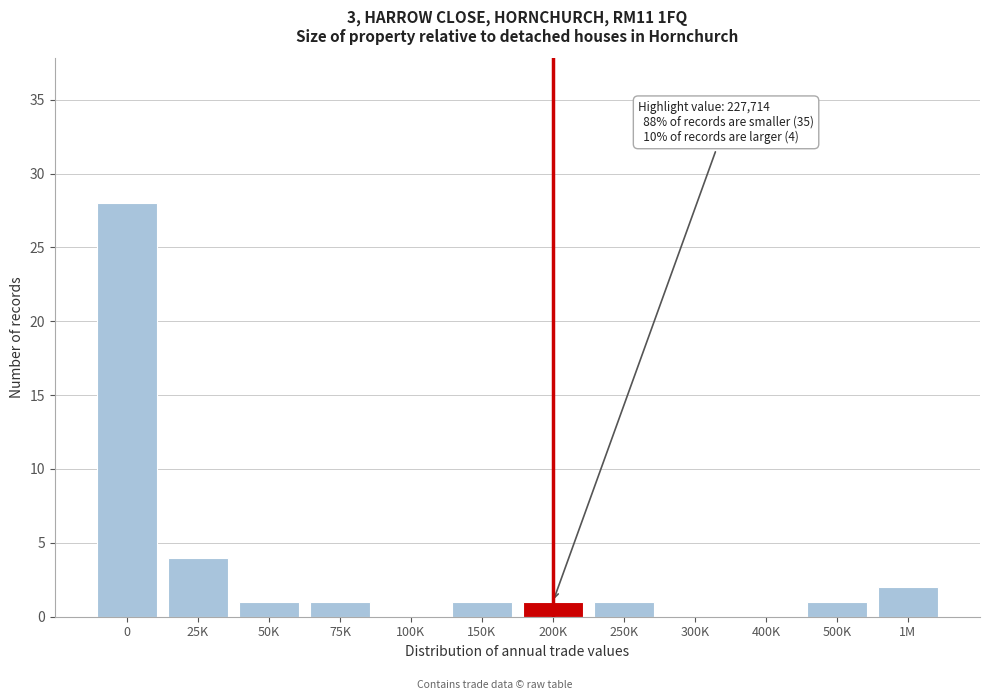

Reading right to left, list all the values displayed in this chart.

1M=2	500K=1	400K=0	300K=0	250K=1	200K=1	150K=1	100K=0	75K=1	50K=1	25K=4	0=28